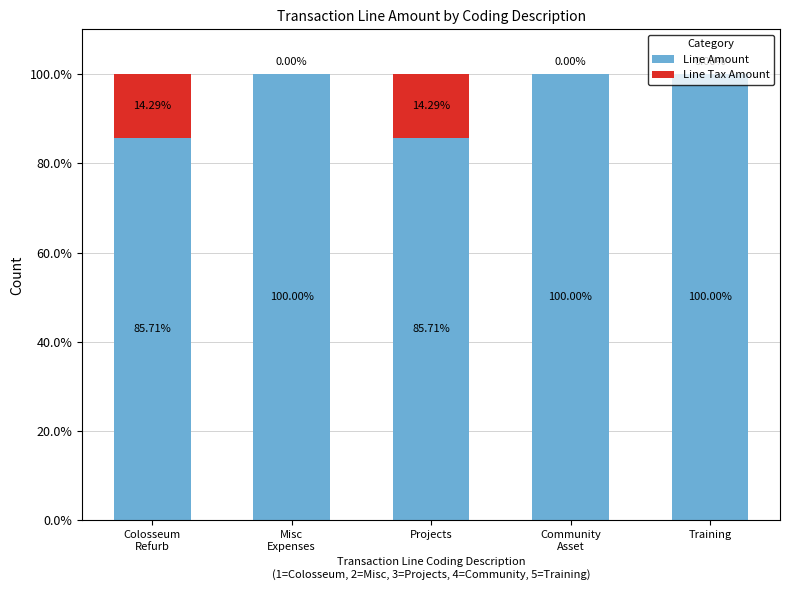

What is the difference between the Line Amount values at Projects and Misc
Expenses?

14.3